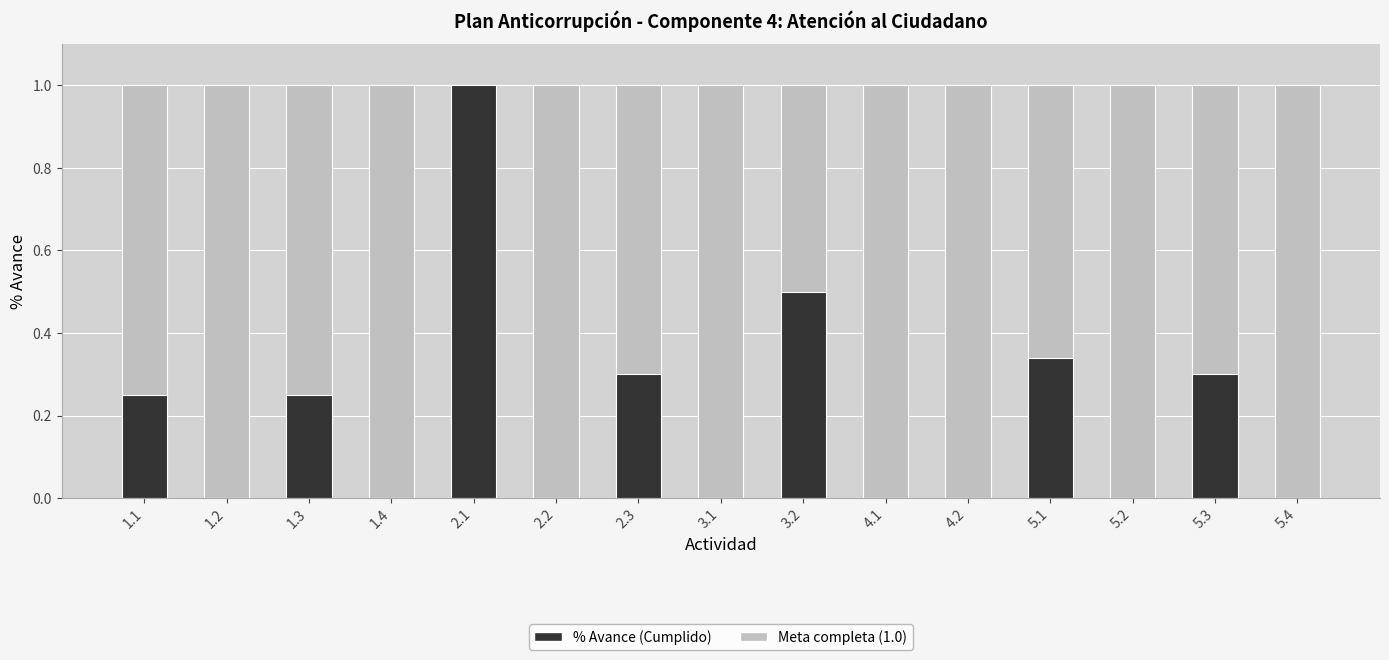

Between 1.3 and 5.2, which is larger?

1.3